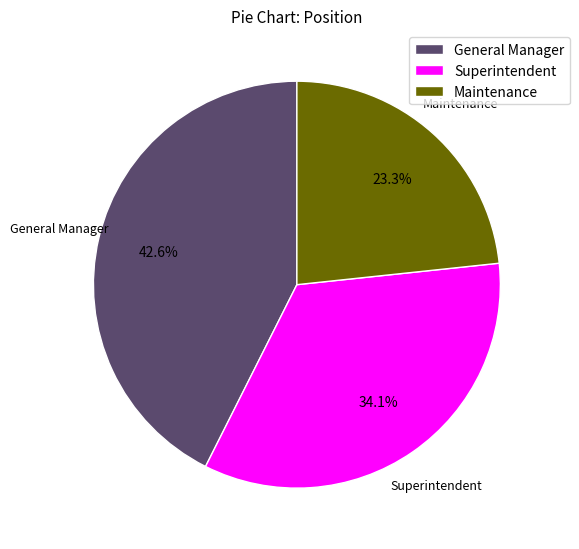

Is there a majority slice in this chart?

No